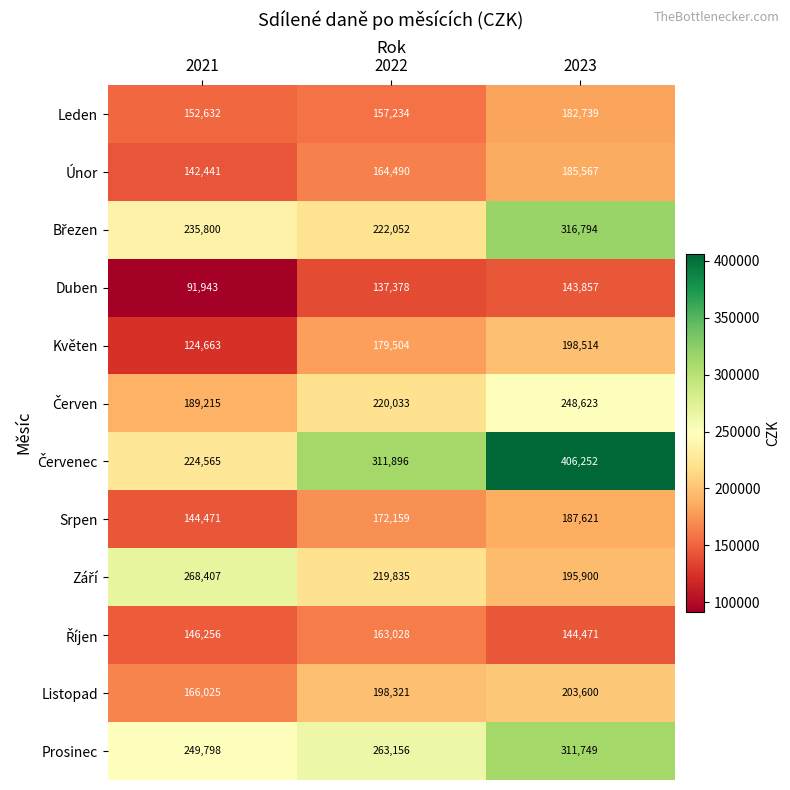

What is the total value across all series at 2023?

2725687